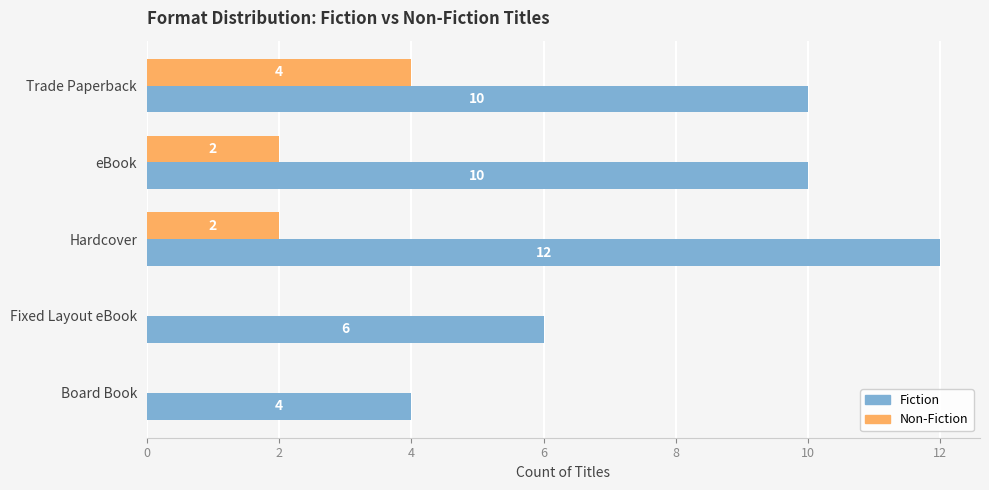

Is the value of Fiction at Hardcover greater than the value of Non-Fiction at Hardcover?

Yes